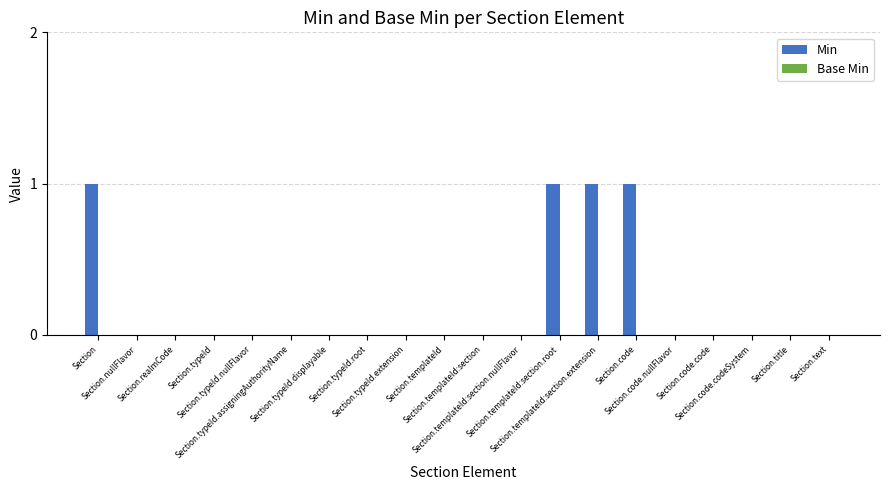

What is the sum of all values?

4